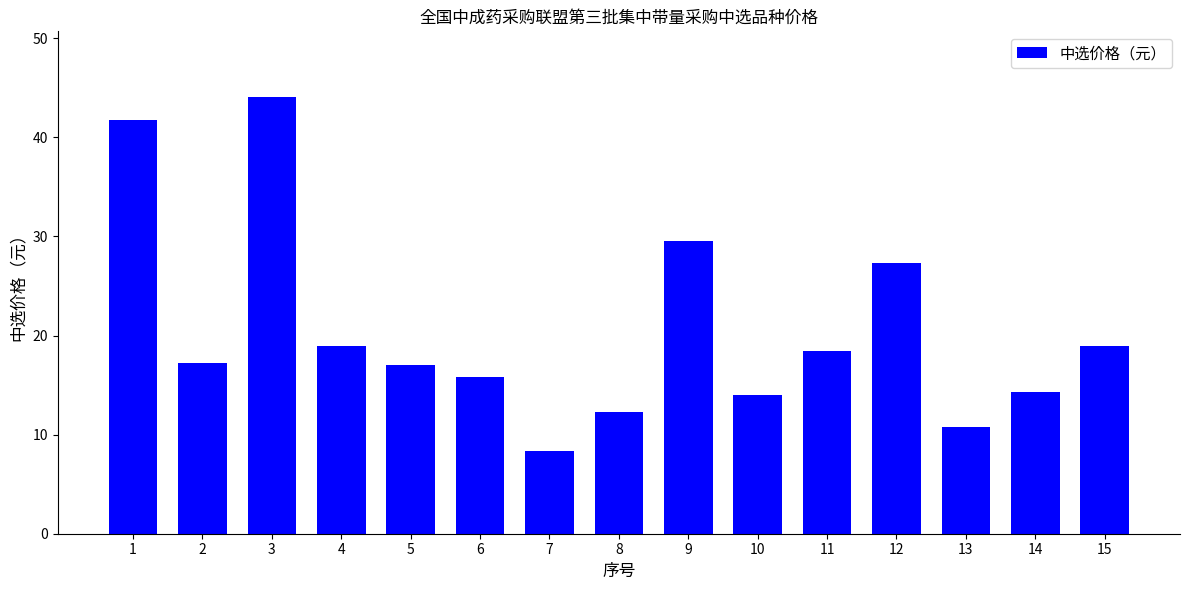

Reading left to right, what are all the values shown in this chart?

1=41.7	2=17.3	3=44.1	4=19.0	5=17.0	6=15.8	7=8.3	8=12.3	9=29.5	10=14.0	11=18.5	12=27.3	13=10.8	14=14.3	15=19.0